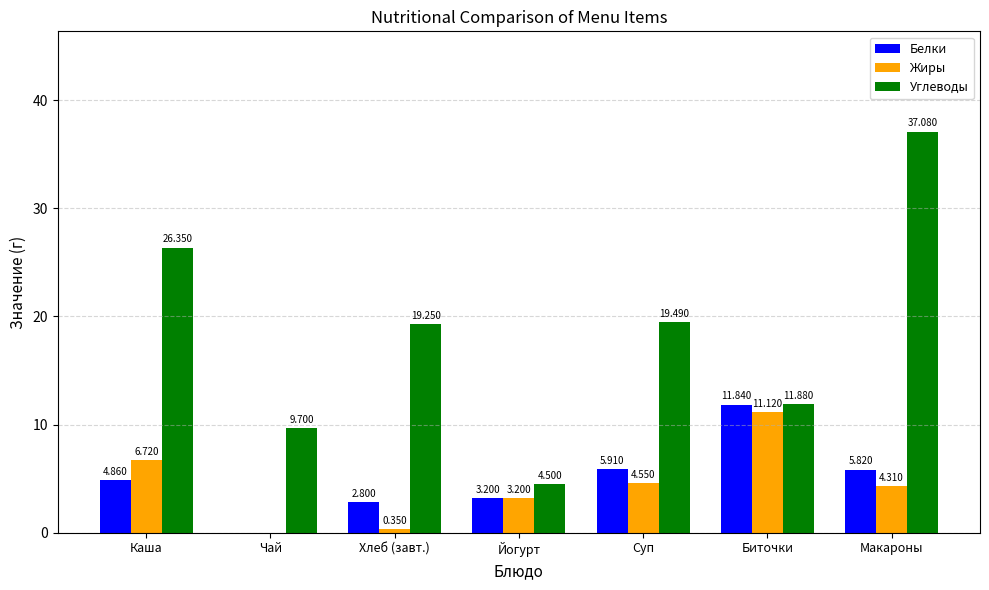

Where does the Углеводы series first go above 19?

Каша